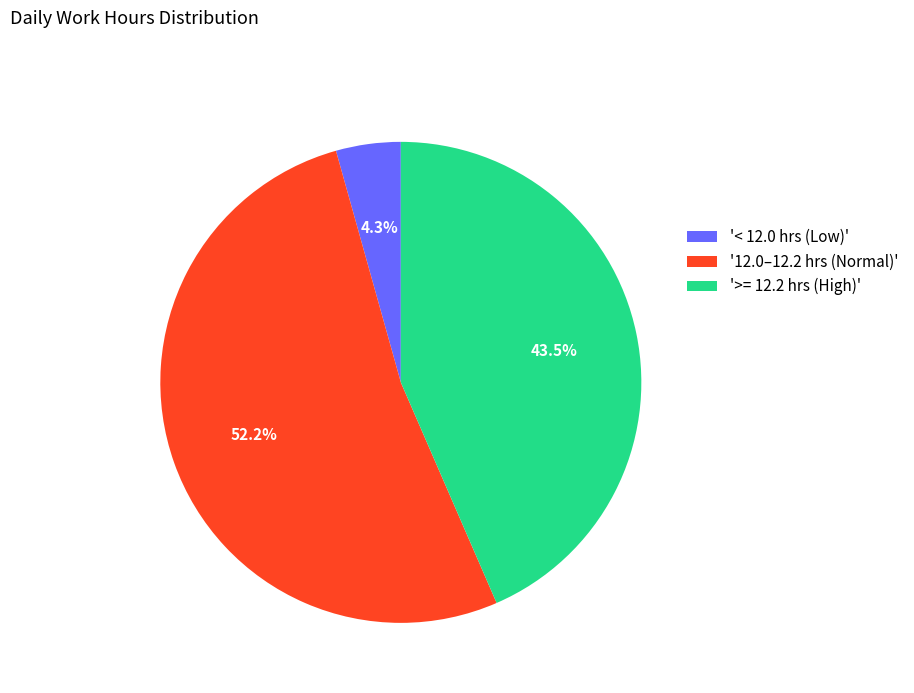

Which slice is the largest?

'12.0–12.2 hrs (Normal)'